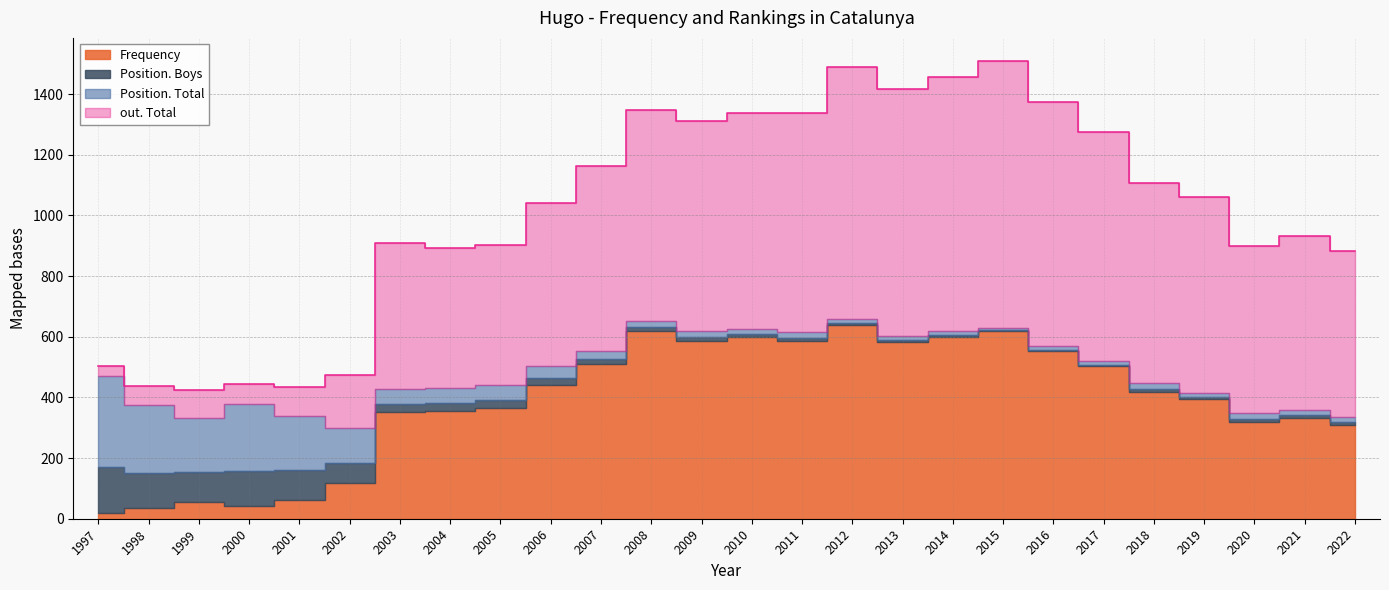

In Frequency, how many points are higher than both neighbors (excluding endpoints)?

6